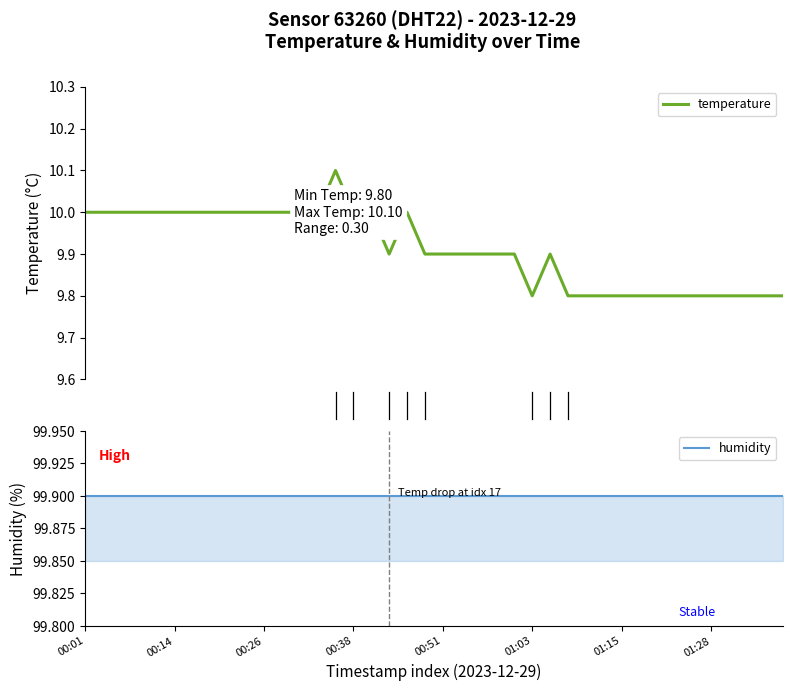

True or false: humidity and temperature intersect in this chart.

False